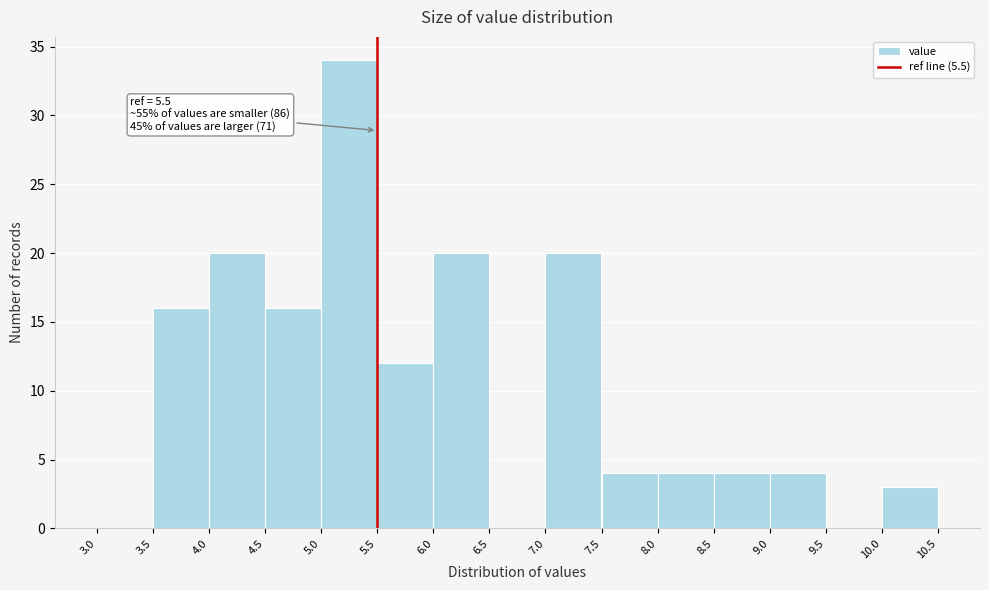

Over which range of the x-axis is the bar tallest?

5.0 to 5.5